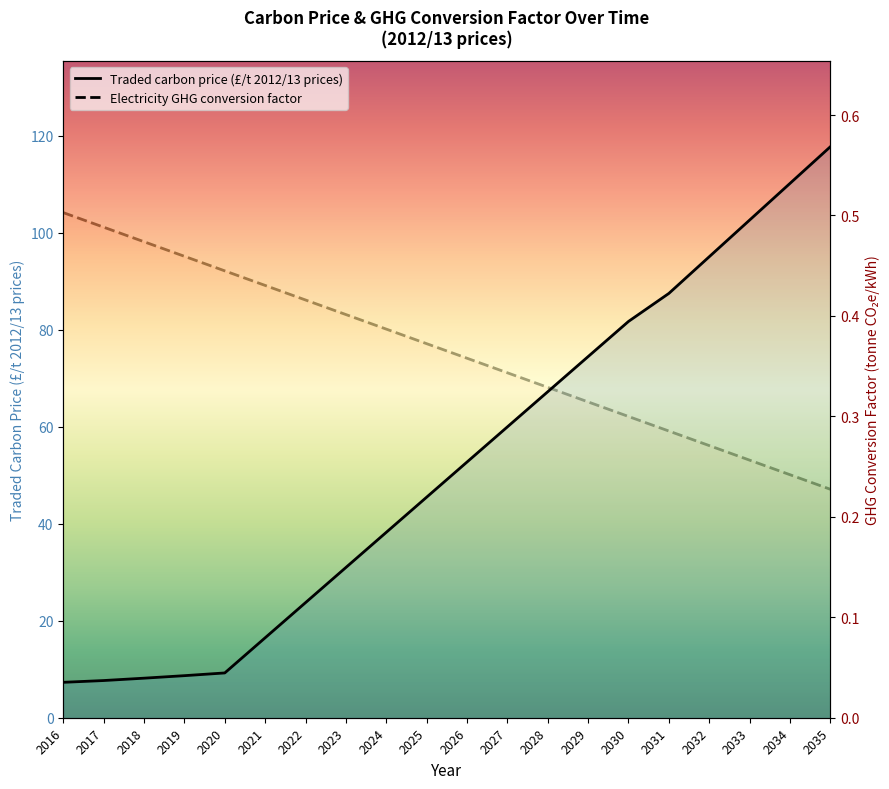

What is the greatest value displayed?

117.8